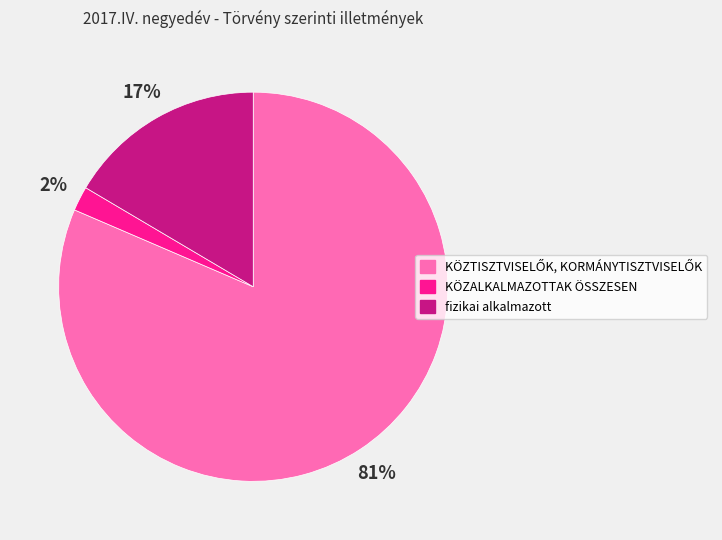

To the nearest percent, what is the average slice percentage?

33%